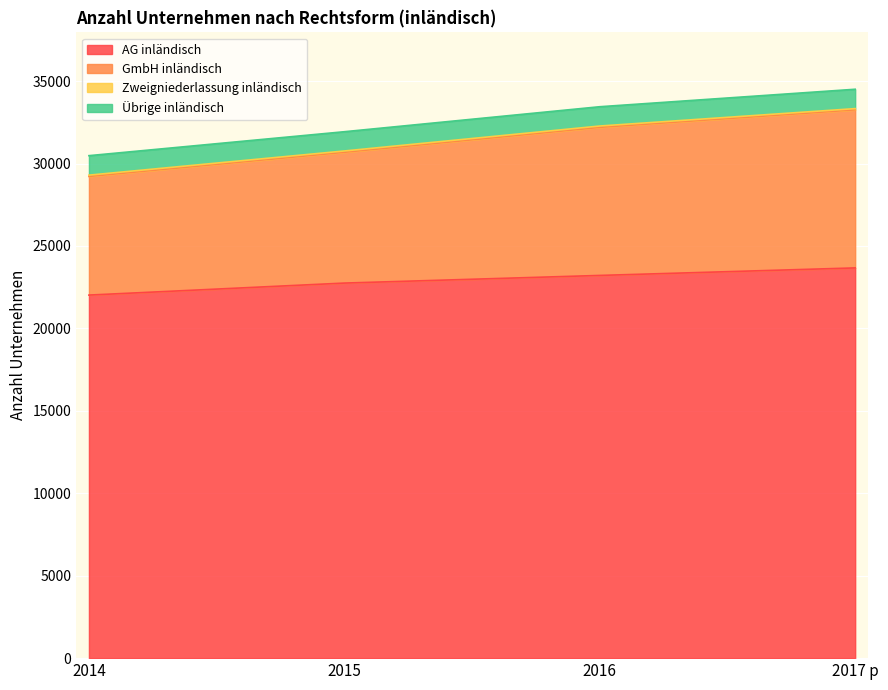

What is the greatest value displayed?

34507